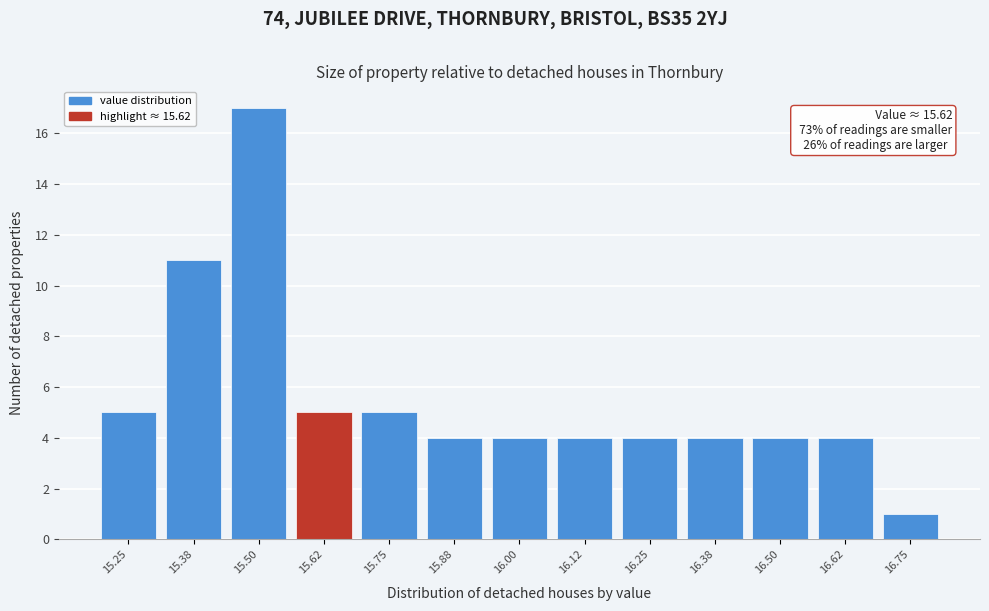

Over which range of the x-axis is the bar tallest?

15.44 to 15.56